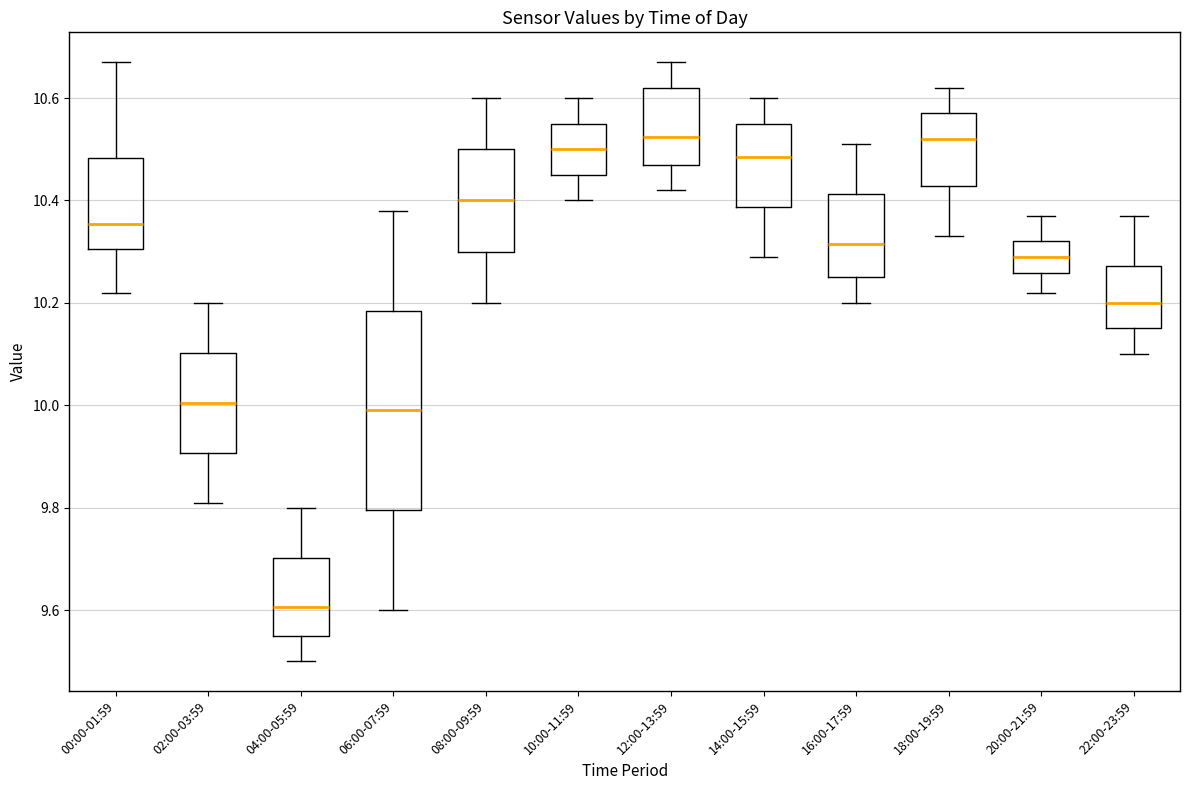

Reading left to right, transcribe this box plot: for each box, give where its median line is, the range the box spans, and where its two whiskers end, as read against the y-axis. The values are not printed on the chart, so give them approximately, as read against the axis.

00:00-01:59: median 10.36, box 10.30 to 10.48, whiskers 10.22 to 10.68
02:00-03:59: median 10.00, box 9.90 to 10.10, whiskers 9.82 to 10.20
04:00-05:59: median 9.60, box 9.56 to 9.70, whiskers 9.50 to 9.80
06:00-07:59: median 10.00, box 9.80 to 10.18, whiskers 9.60 to 10.38
08:00-09:59: median 10.40, box 10.30 to 10.50, whiskers 10.20 to 10.60
10:00-11:59: median 10.50, box 10.46 to 10.56, whiskers 10.40 to 10.60
12:00-13:59: median 10.52, box 10.48 to 10.62, whiskers 10.42 to 10.68
14:00-15:59: median 10.48, box 10.38 to 10.56, whiskers 10.30 to 10.60
16:00-17:59: median 10.32, box 10.26 to 10.42, whiskers 10.20 to 10.52
18:00-19:59: median 10.52, box 10.42 to 10.58, whiskers 10.34 to 10.62
20:00-21:59: median 10.30, box 10.26 to 10.32, whiskers 10.22 to 10.38
22:00-23:59: median 10.20, box 10.16 to 10.28, whiskers 10.10 to 10.38